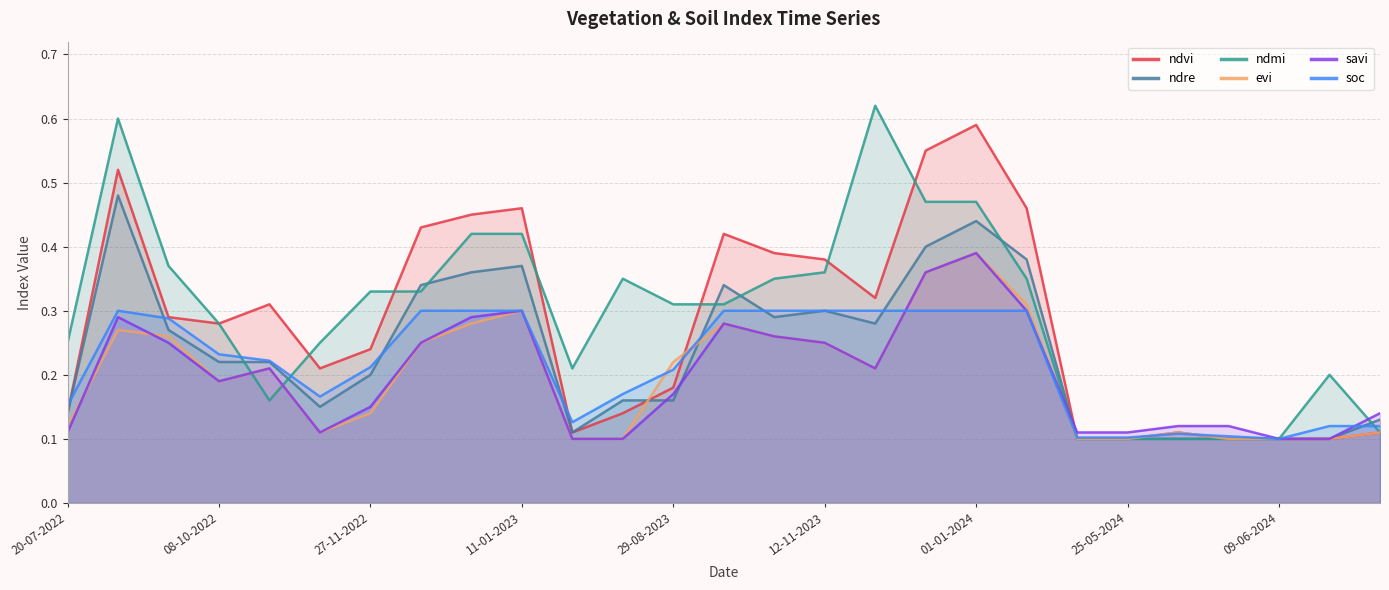

What position from the right is 20-06-2023?

17